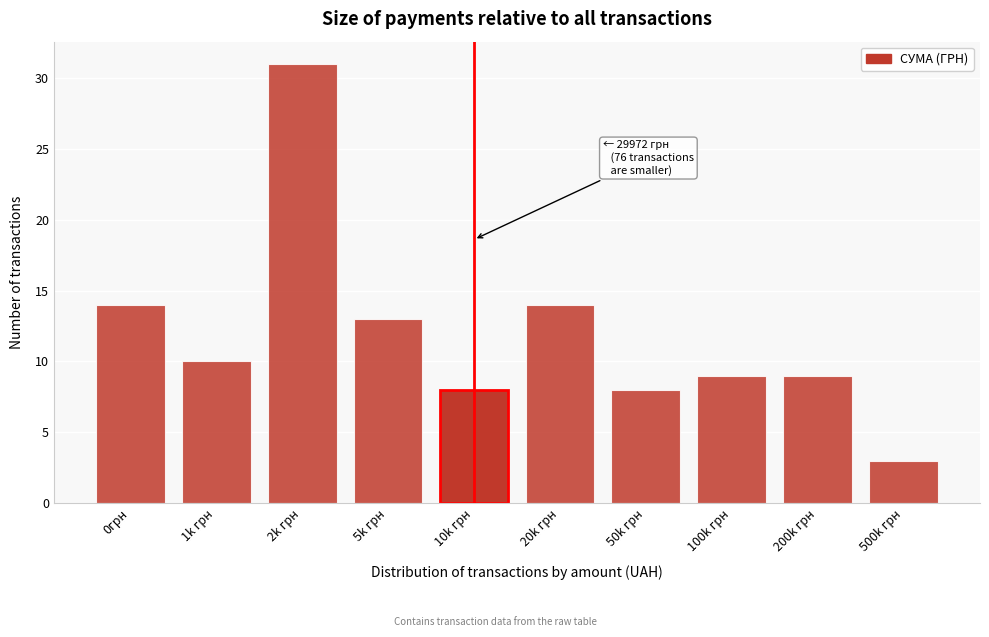

Reading left to right, what are all the values shown in this chart?

0грн=14	1k грн=10	2k грн=31	5k грн=13	10k грн=8	20k грн=14	50k грн=8	100k грн=9	200k грн=9	500k грн=3